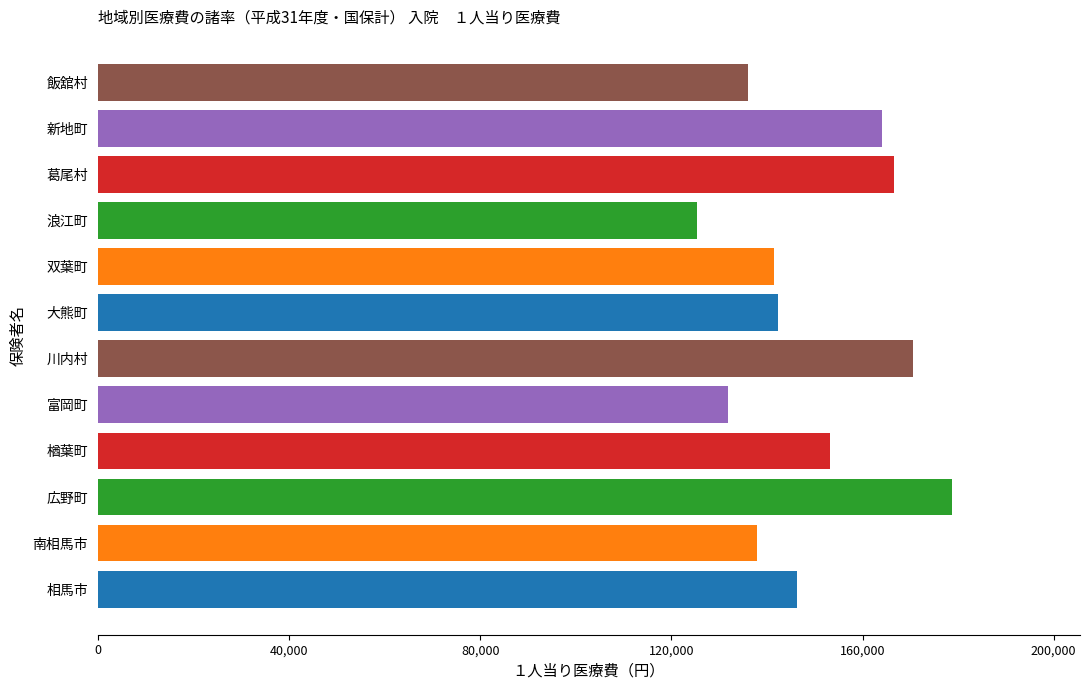

Is it true that the value at 飯舘村 is 136144?

True